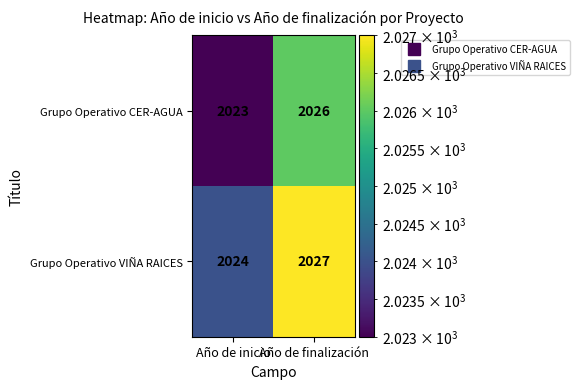

Reading left to right, list all the values displayed in this chart.

Grupo Operativo CER-AGUA: Año de inicio=2023	Año de finalización=2026
Grupo Operativo VIÑA RAICES: Año de inicio=2024	Año de finalización=2027